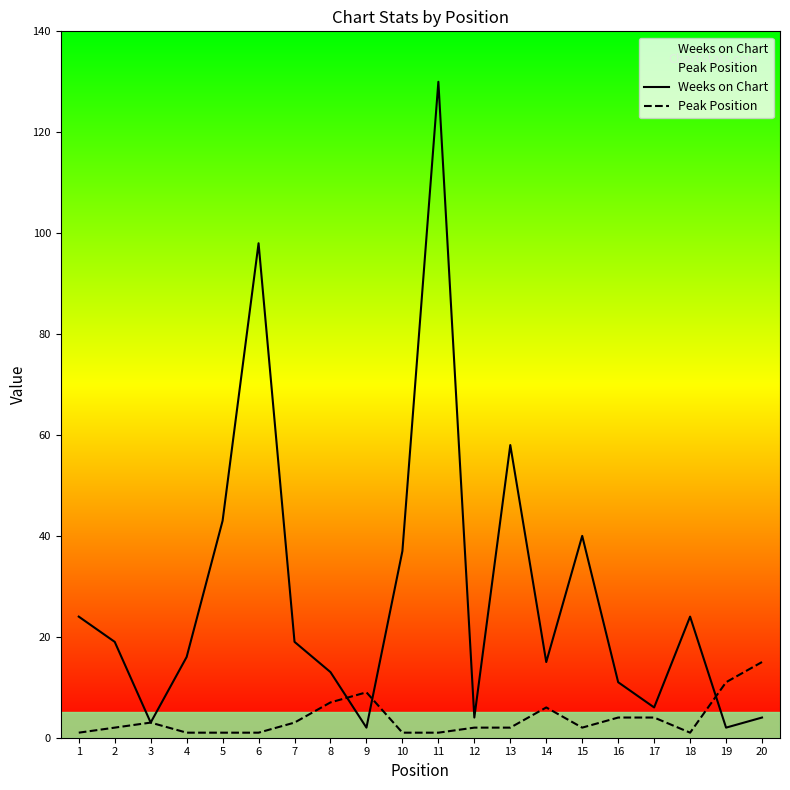

Is this an area chart (filled region under the line)?

No